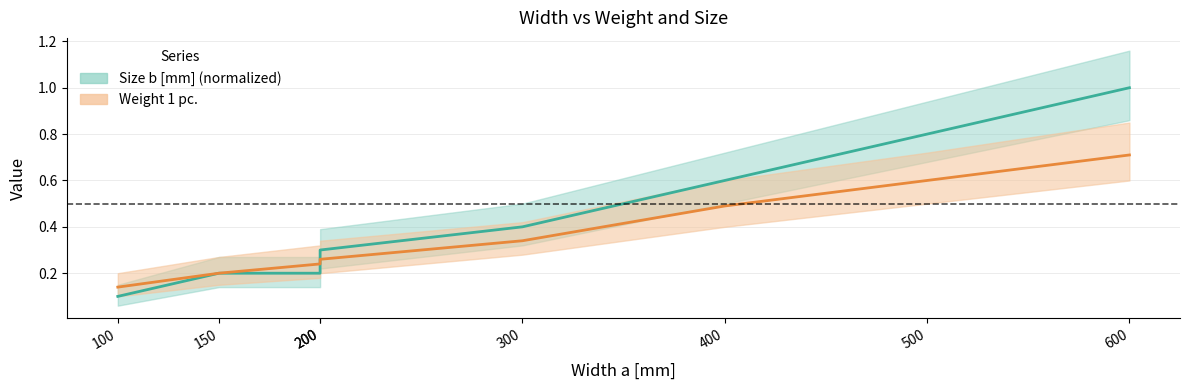

What is the maximum value shown in the chart?

1.0